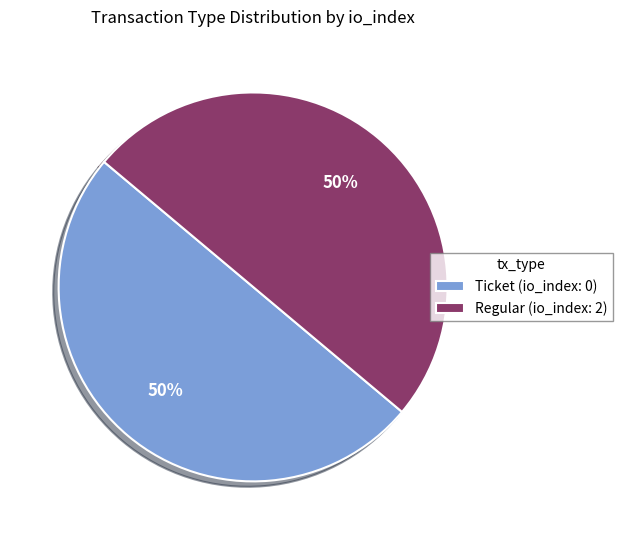

What percentage is the Regular slice, to the nearest percent?

50%